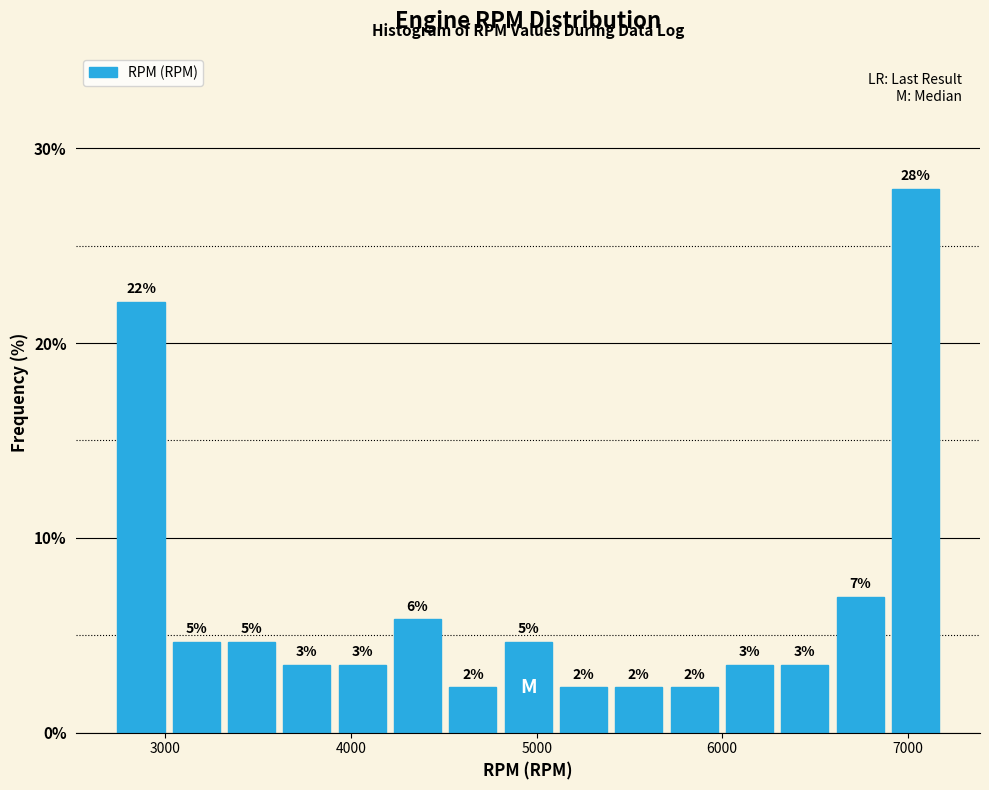

Read against the x-axis, roughly where is the centre of the tallest bar?

7000